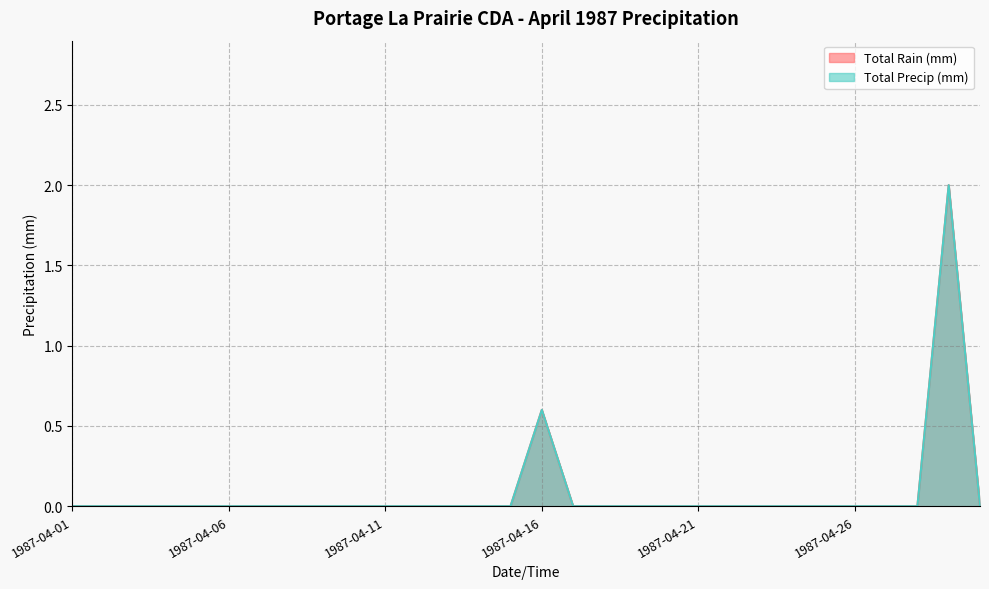

How many values in Total Precip (mm) are above zero?

2